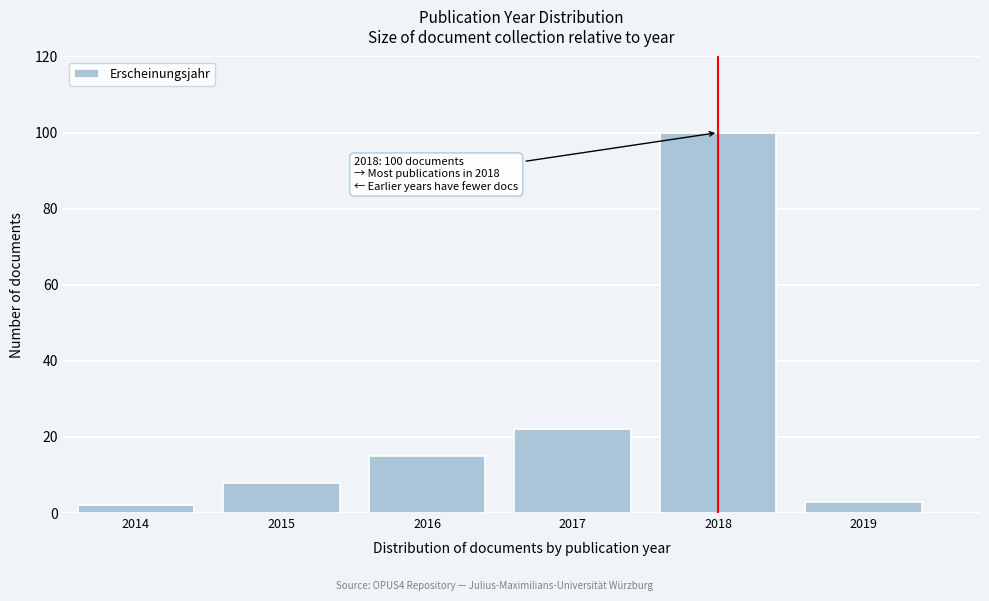

Reading left to right, transcribe all the data shown in this chart.

2014=2	2015=8	2016=15	2017=22	2018=100	2019=3